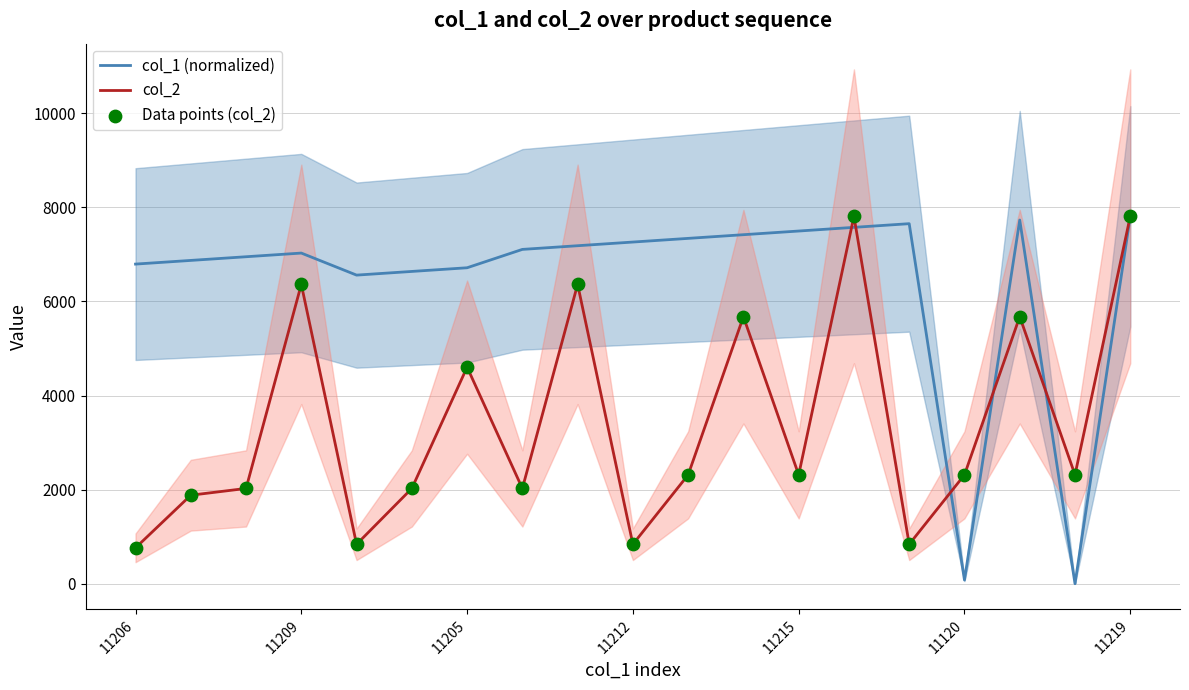

What are all the series names shown in the legend?

col_1 (normalized), col_2, Data points (col_2)